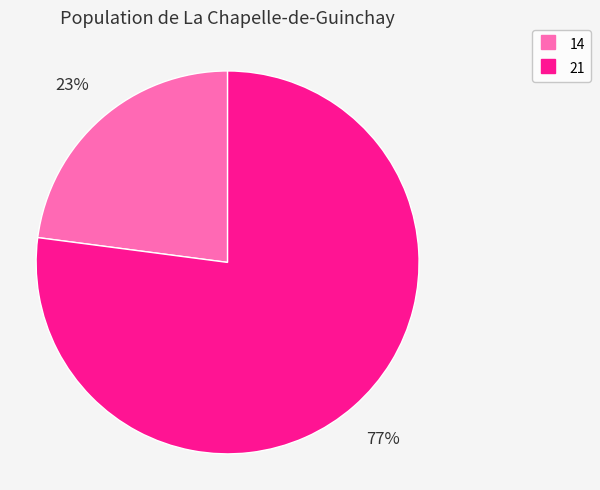

Which has a higher value, 14 or 21?

21